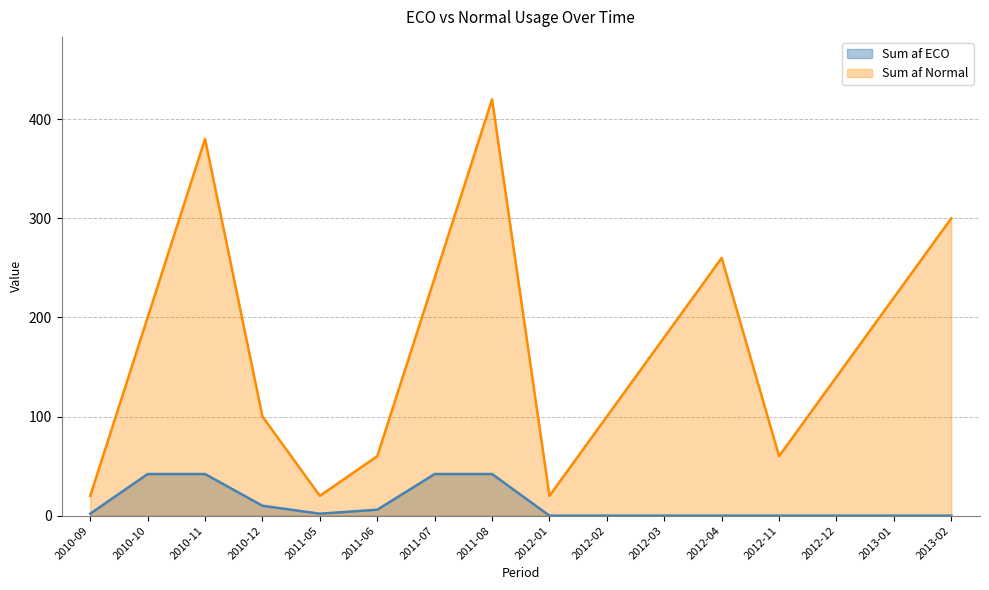

True or false: Sum af Normal and Sum af ECO cross at least once.

False